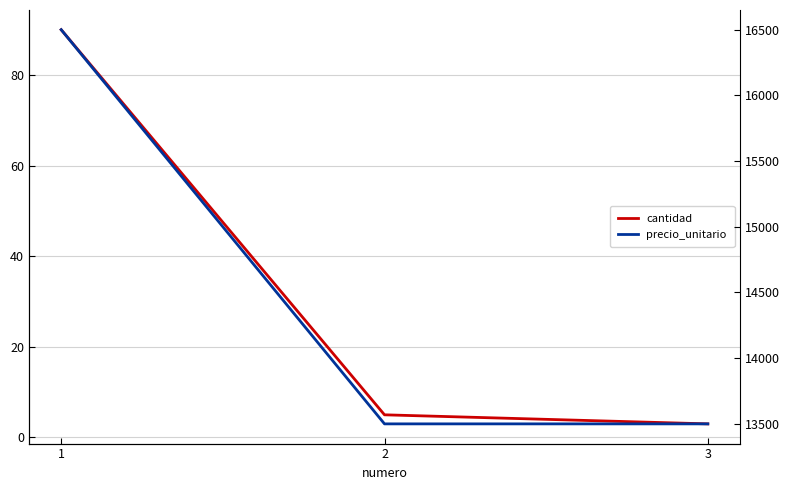

What is the difference between the maximum and minimum values in the cantidad series?

87